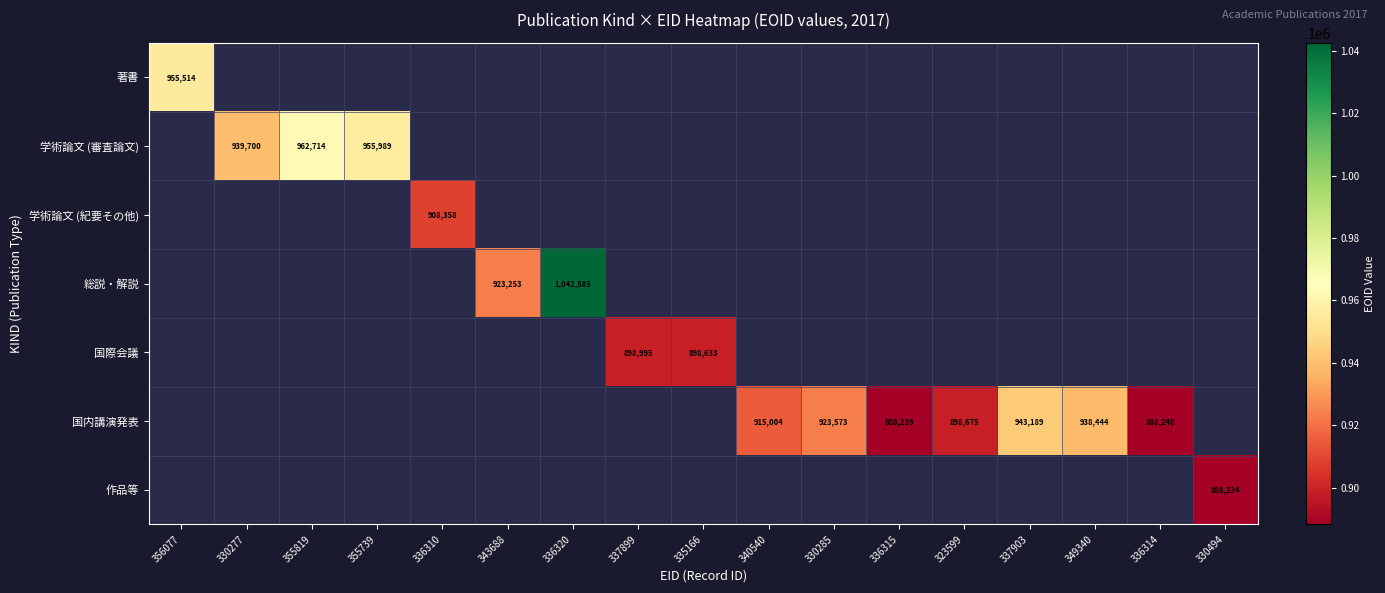

Is it true that 学術論文 (審査論文) equals 962714 at 355819?

True